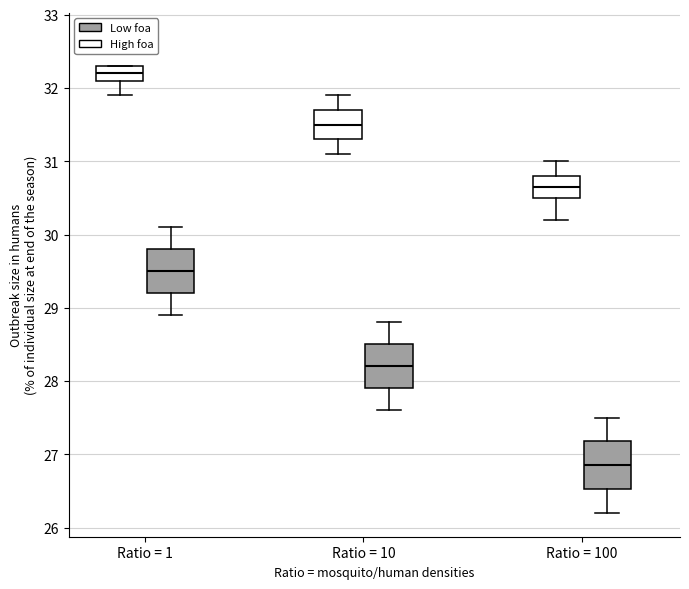

Where does the median line of the box for Ratio = 10 (Low foa) sit on the y-axis? The values are not printed on the chart, so give them approximately, as read against the axis.

28.2